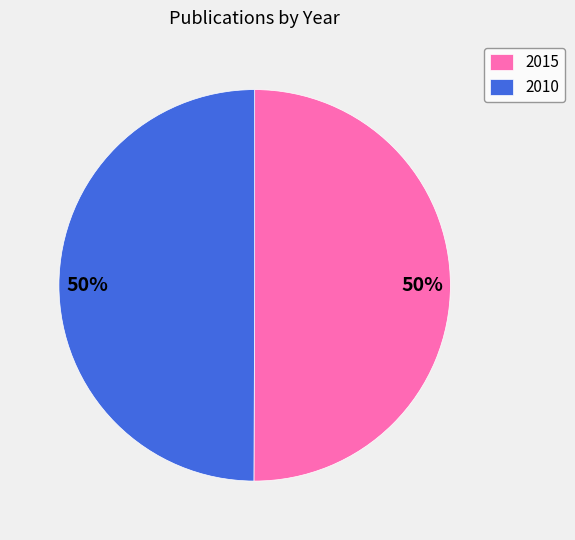

Is it true that 2010 is 50% of the pie?

True